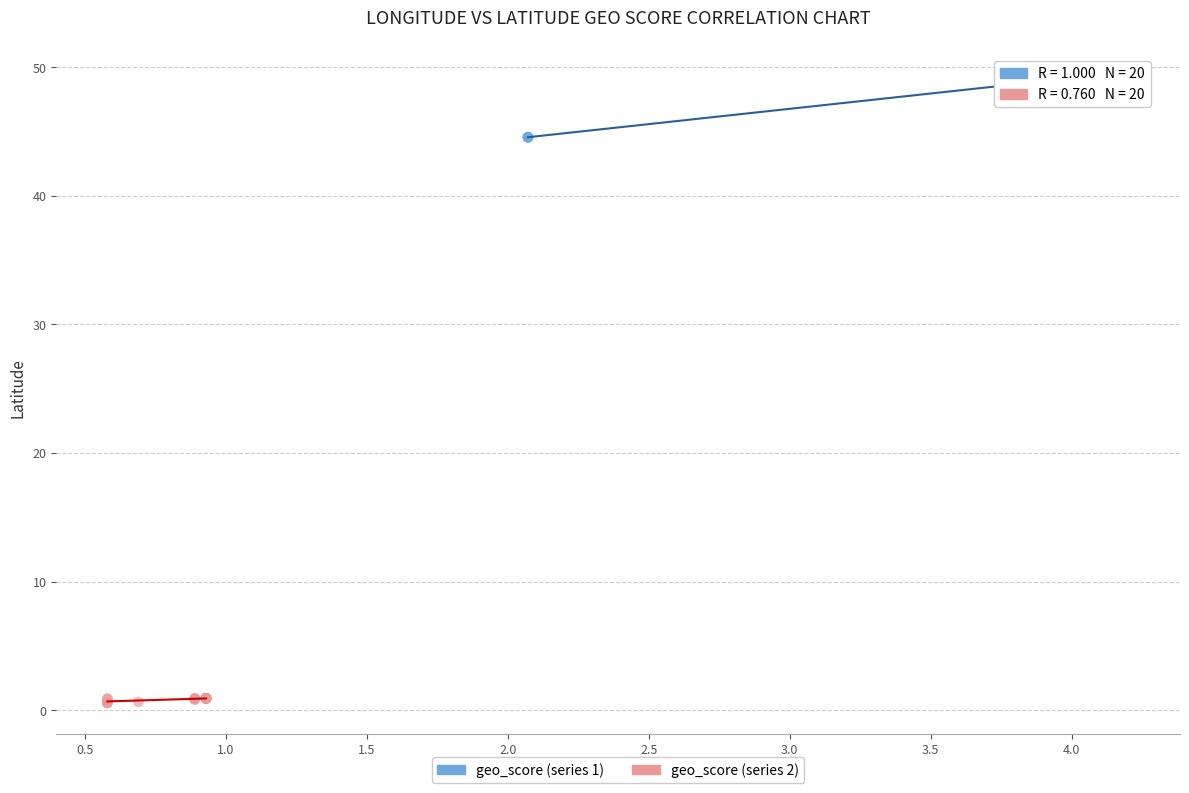

Which series contains the highest Y value?

geo_score (series 1)